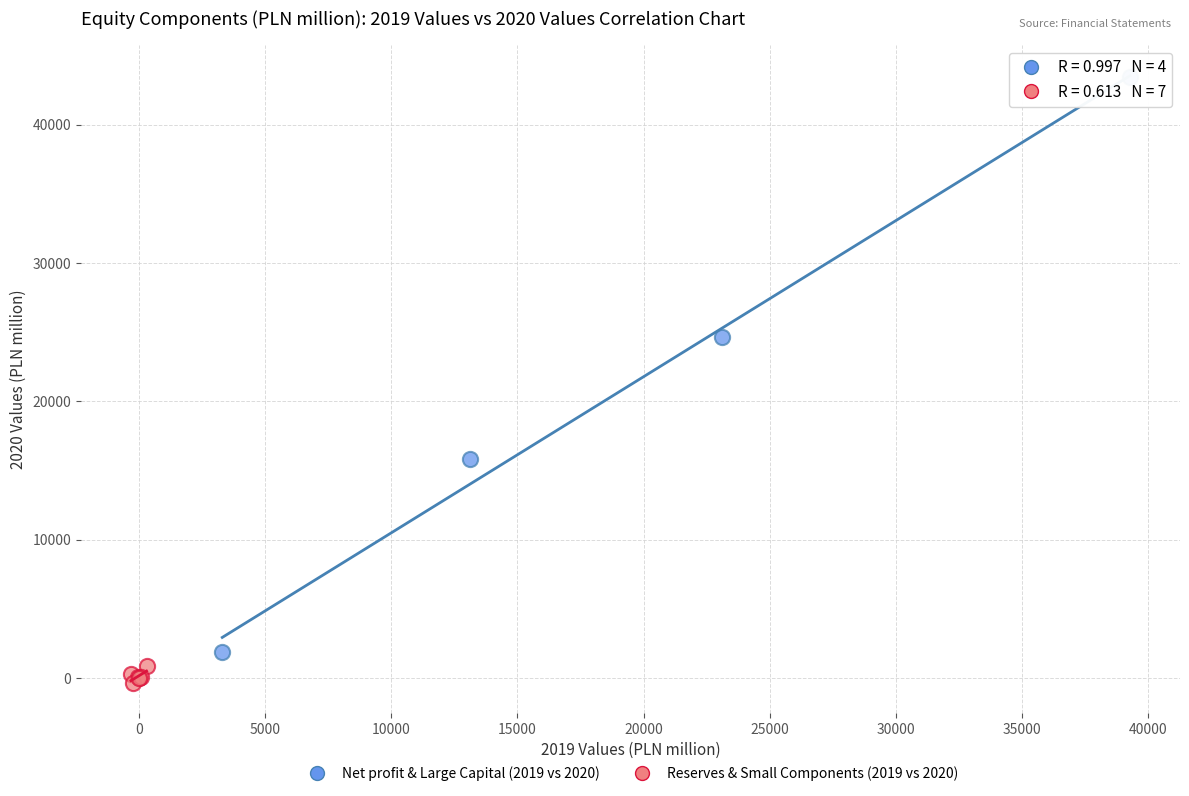

Which series has the widest spread of Y values?

Net profit & Large Capital (2019 vs 2020)